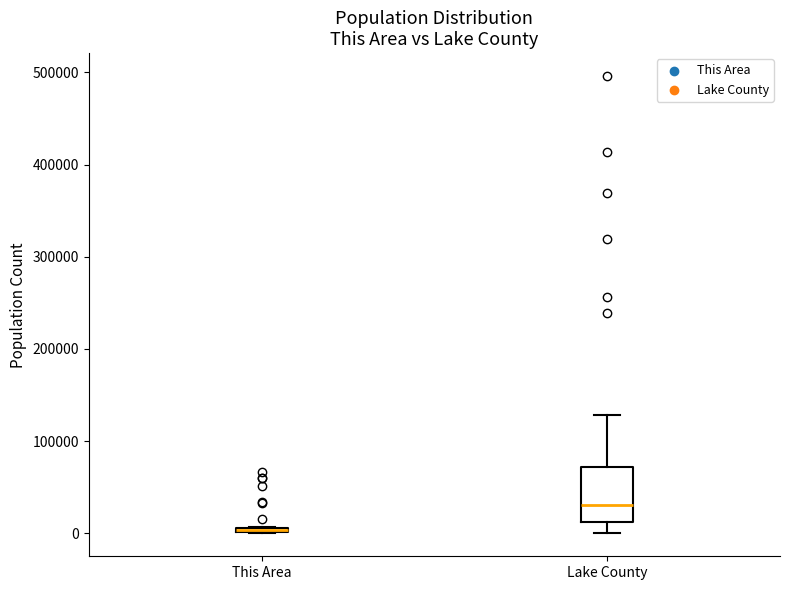

Where is the upper edge of the box for This Area on the y-axis? The values are not printed on the chart, so give them approximately, as read against the axis.

10000